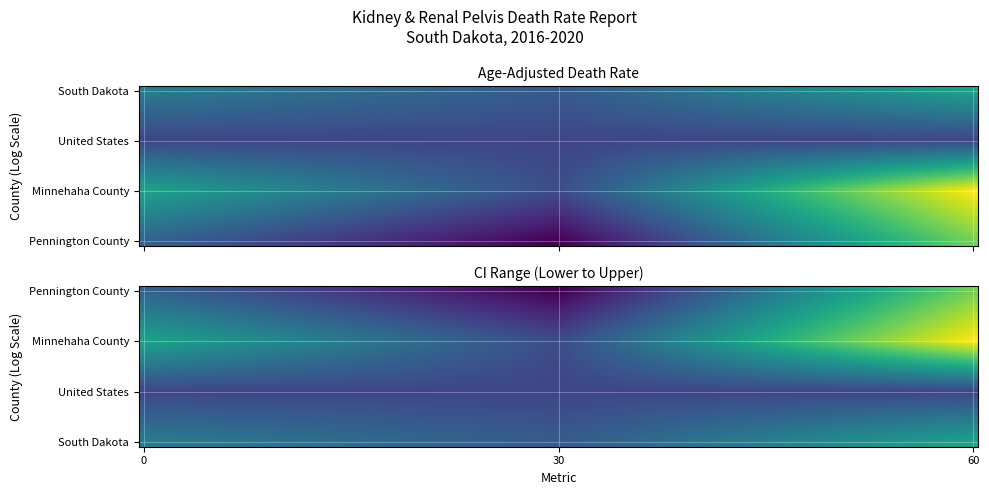

True or false: United States has a value of 3.5 at Age-Adjusted Death Rate.

True